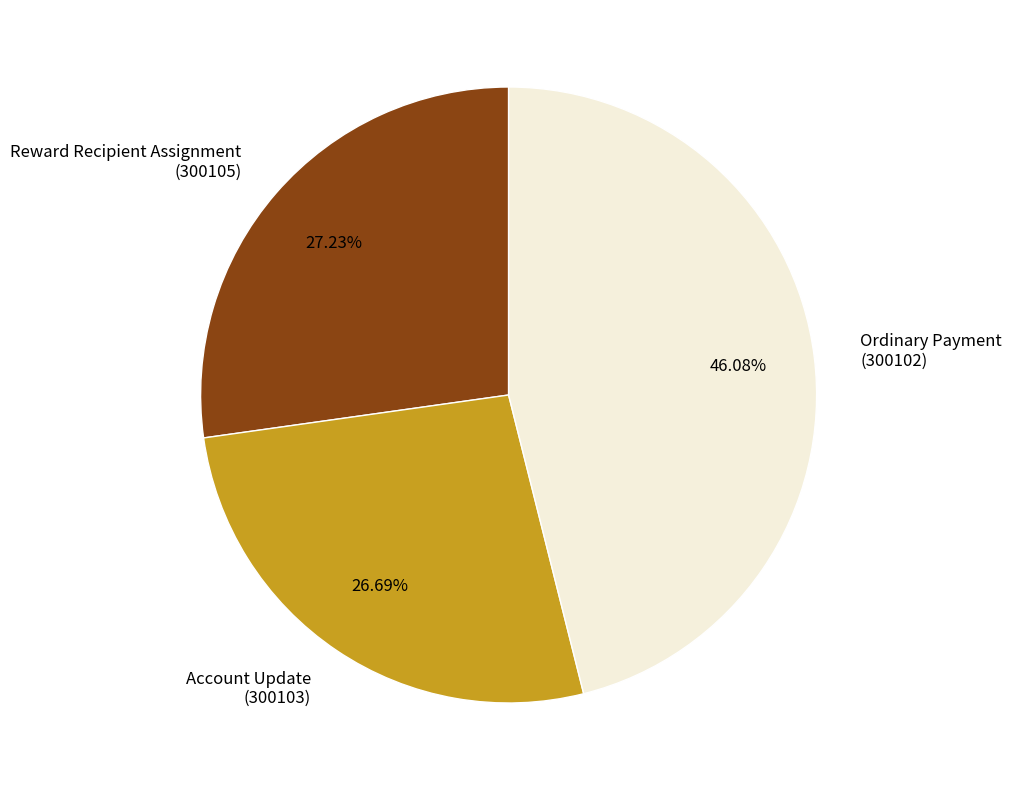

How many slices are in this pie chart?

3